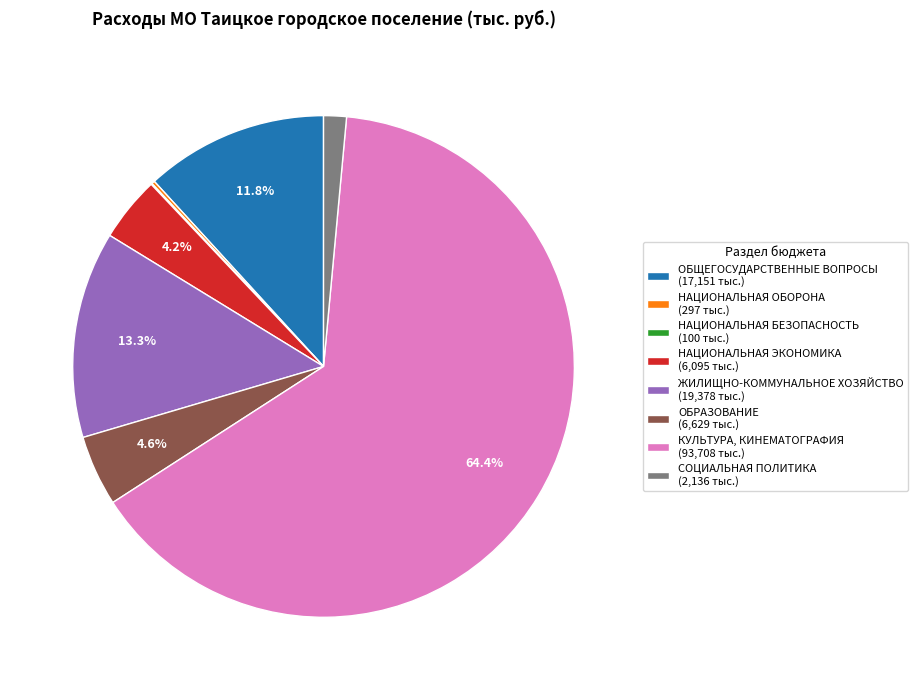

Between ОБРАЗОВАНИЕ (6,629 тыс.) and ОБЩЕГОСУДАРСТВЕННЫЕ ВОПРОСЫ (17,151 тыс.), which is larger?

ОБЩЕГОСУДАРСТВЕННЫЕ ВОПРОСЫ (17,151 тыс.)